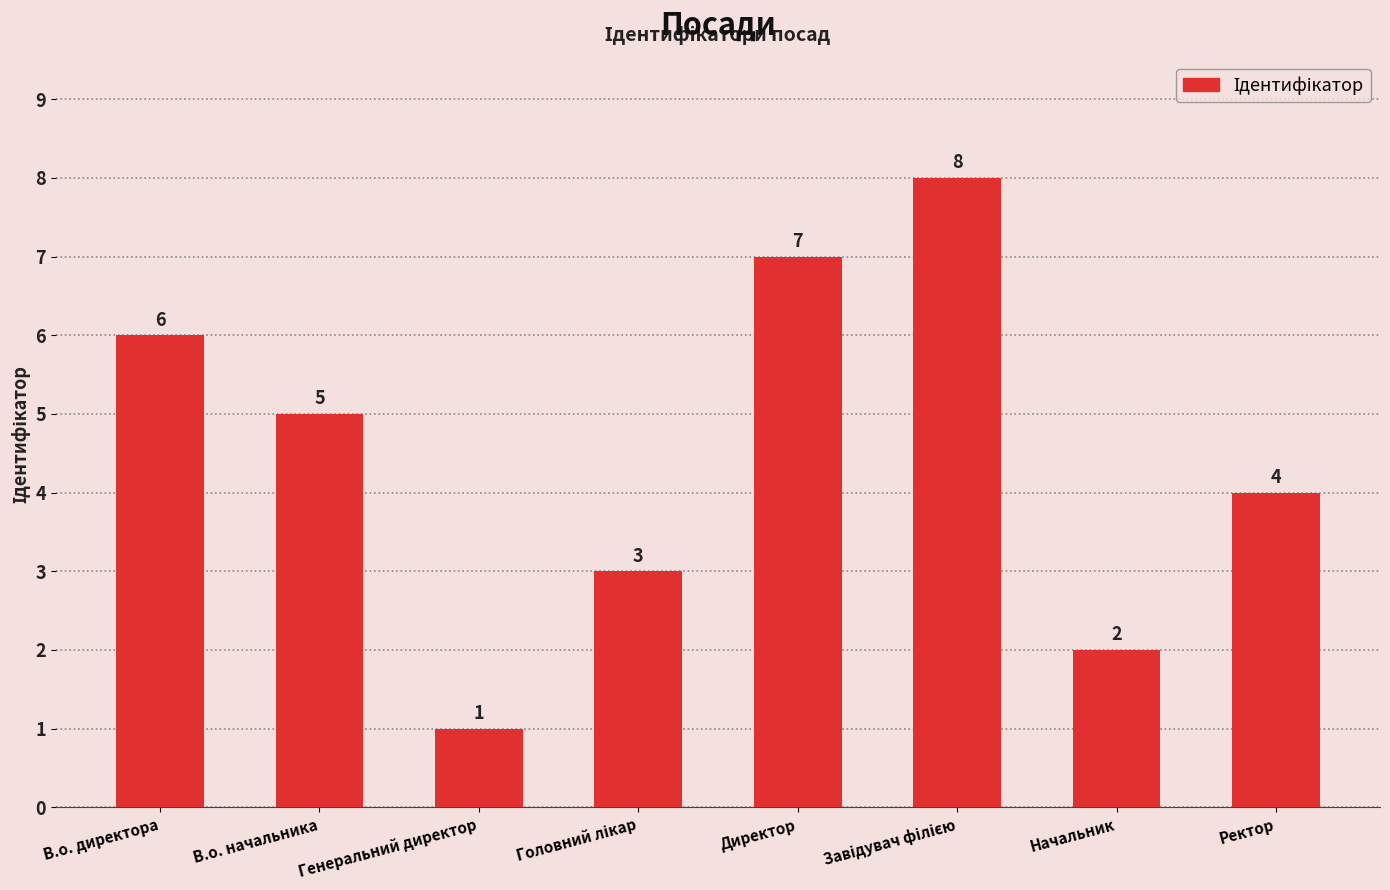

What is the value of the 8th bar from the left?

4